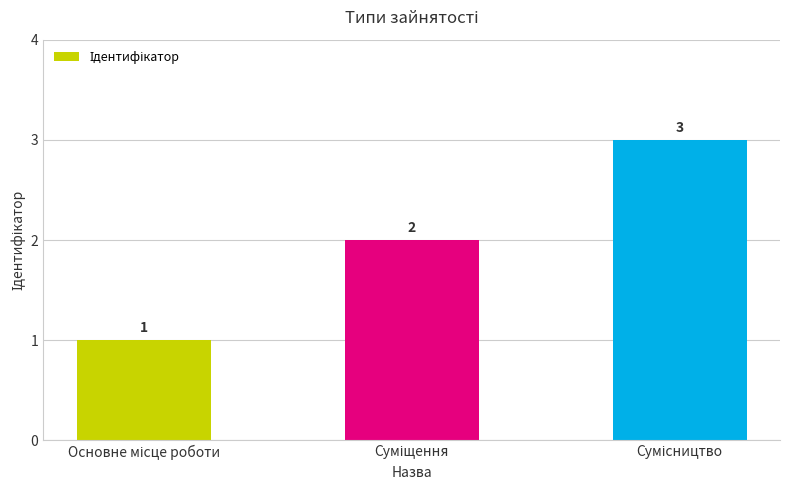

What is the smallest value displayed?

1